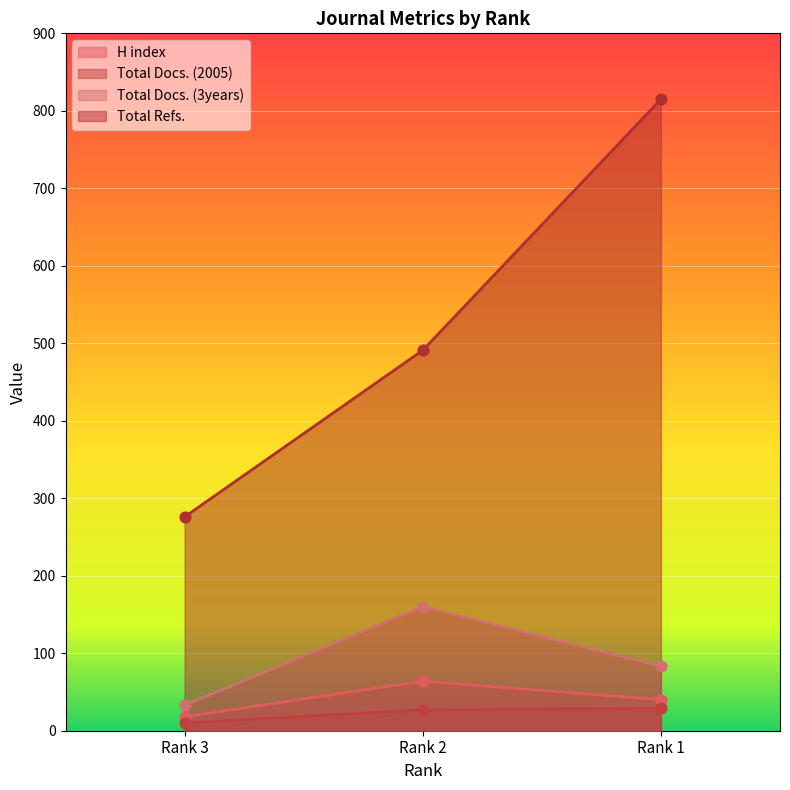

Which series reaches the maximum Y coordinate?

Total Refs.